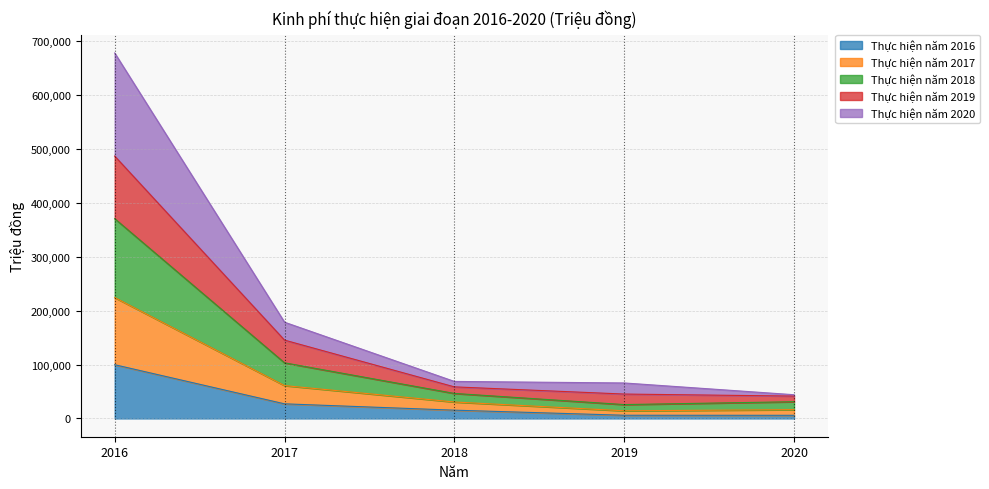

How many distinct data groups are displayed?

5